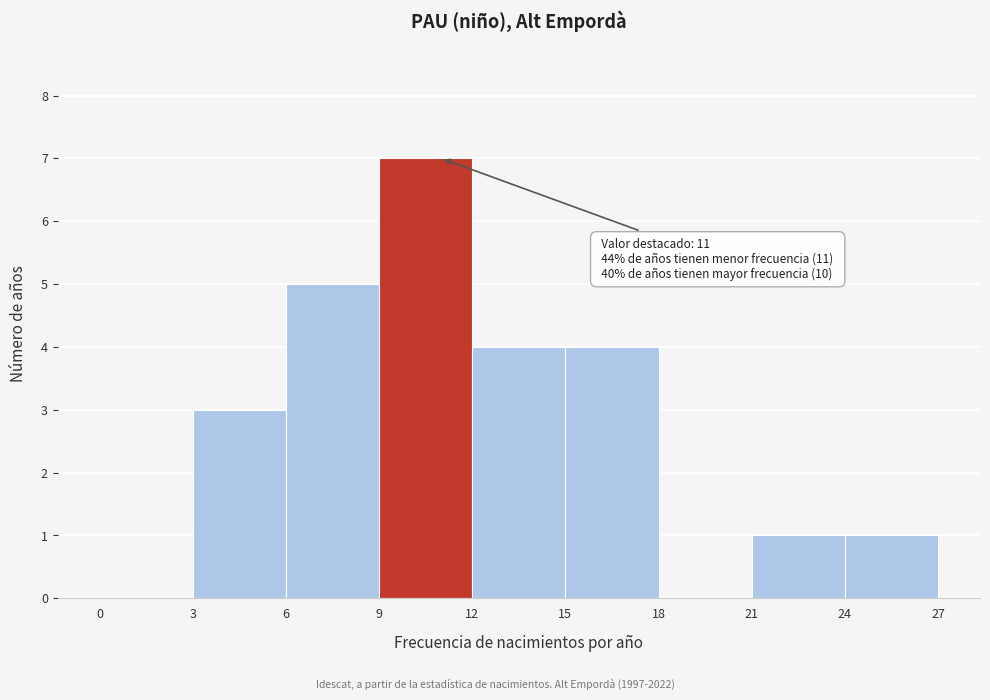

Which range on the x-axis has the tallest bar?

9 to 12